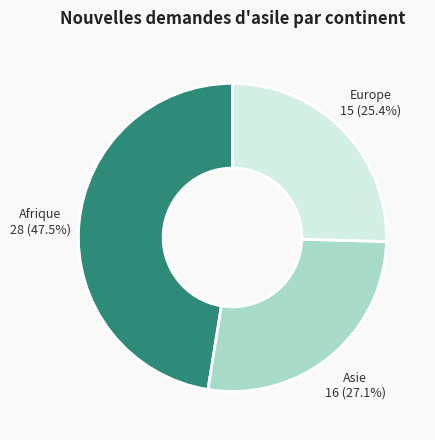

Is Europe the majority of the pie?

No